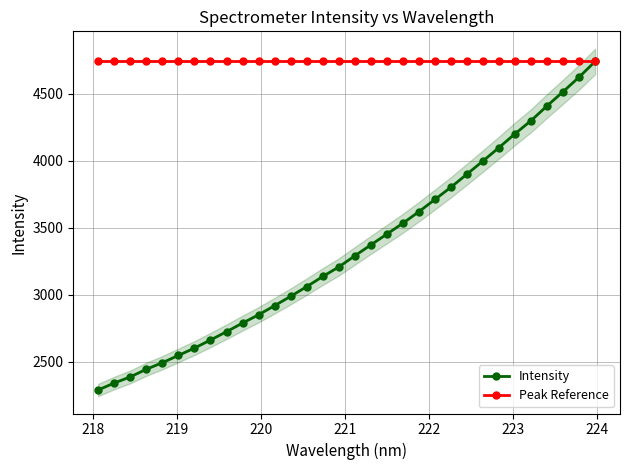

True or false: Intensity has more than 2 interior local peaks.

False